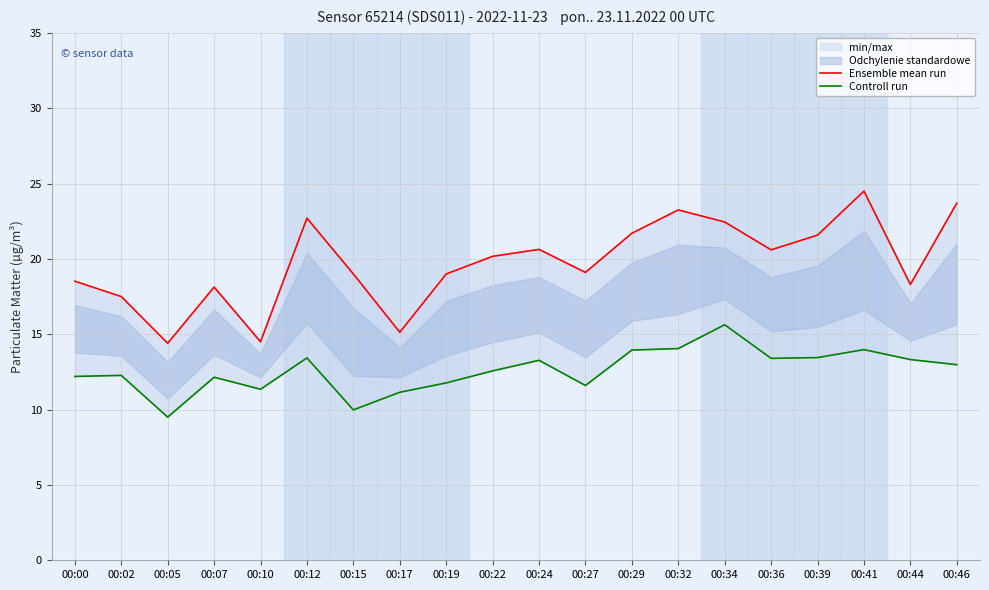

In Ensemble mean run, how many points are lower than both neighbors (excluding endpoints)?

6